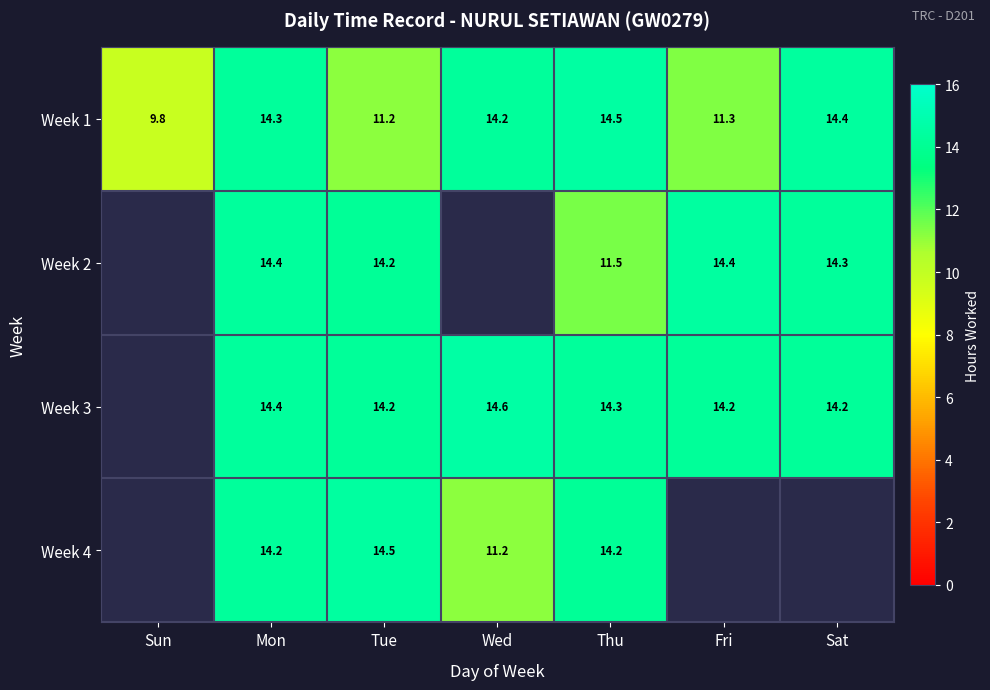

Where does the Week 1 series first go above 14?

Mon